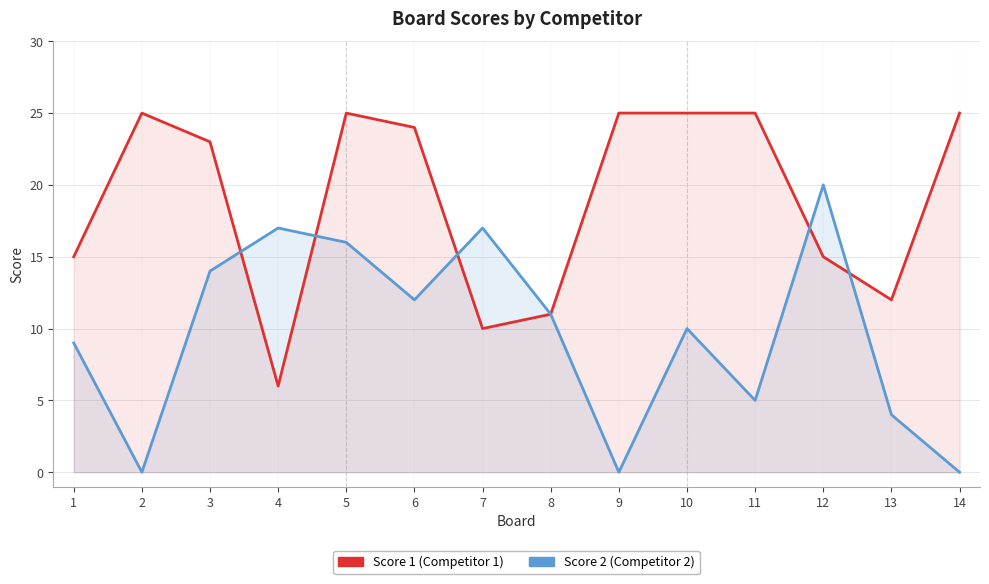

Does the chart have visible grid lines?

Yes